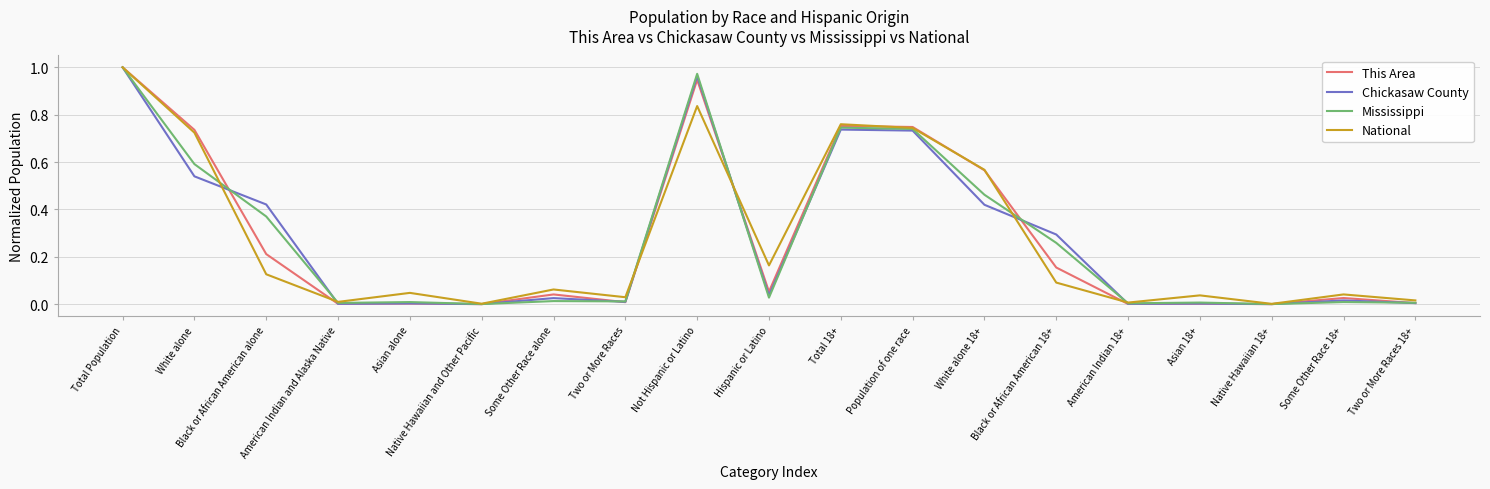

The This Area series shows 0.0 at Asian 18+. True or false?

True